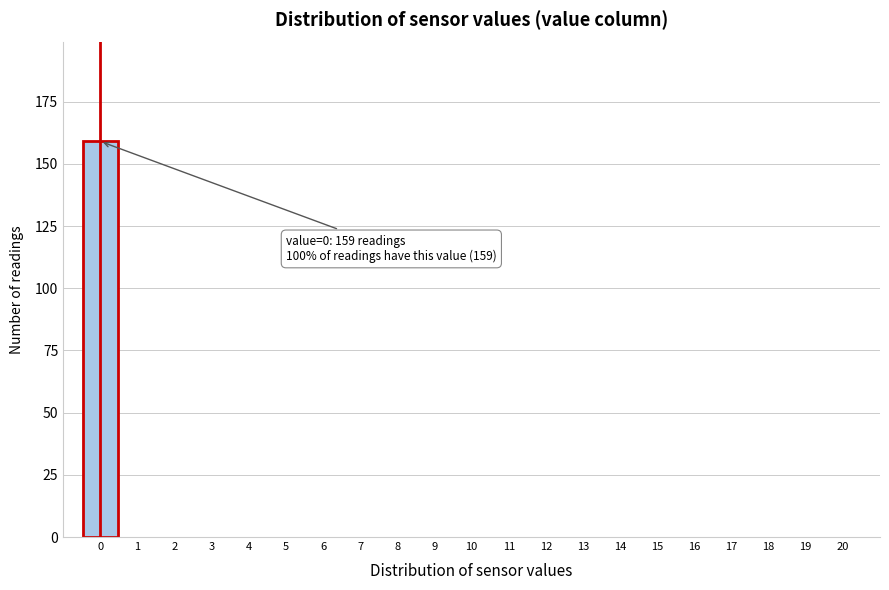

Which range on the x-axis has the tallest bar?

-0.5 to 0.5